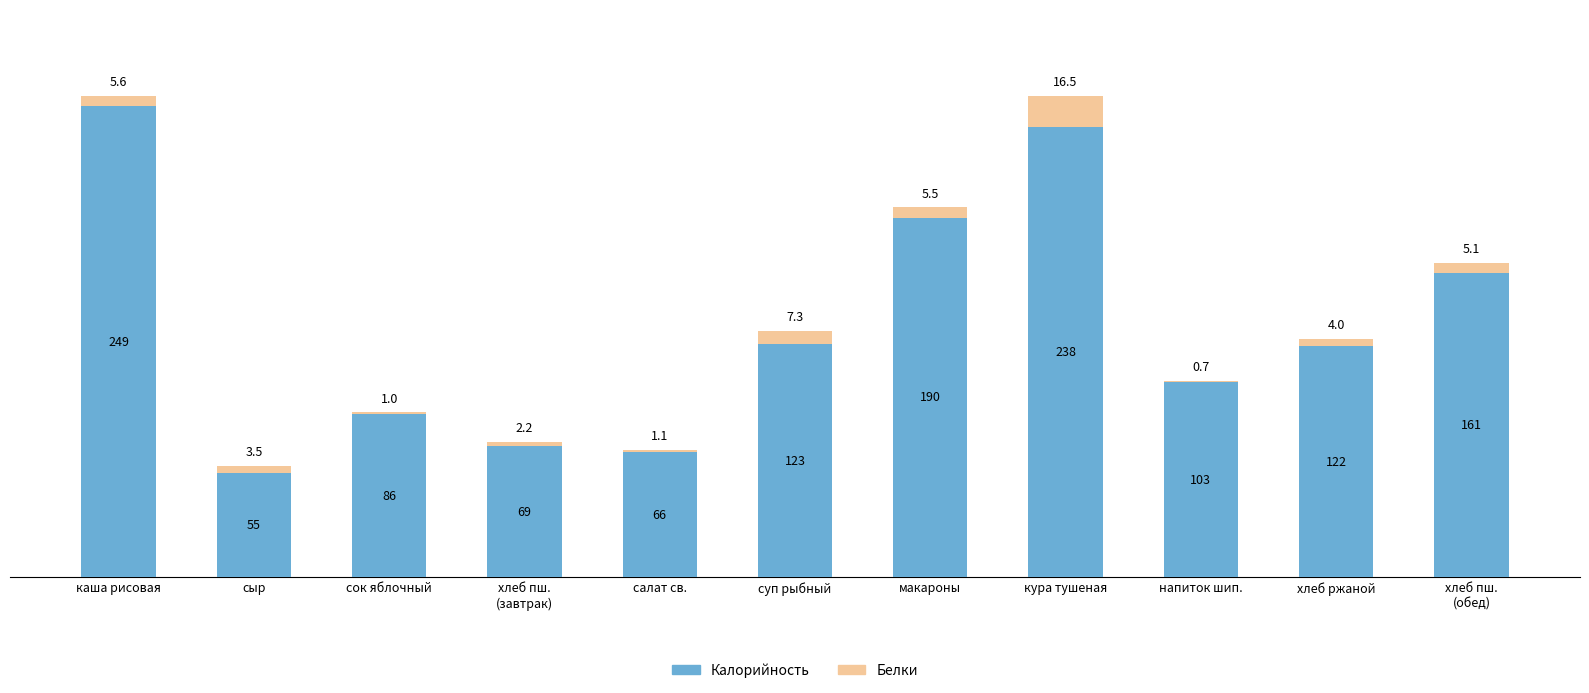

What is the highest value of the Калорийность series?

249.0